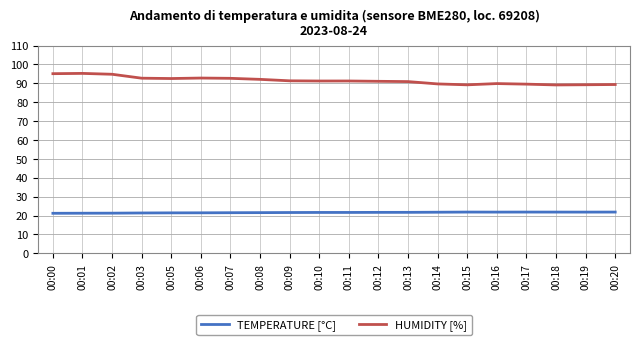

Count the number of data series in this chart.

2